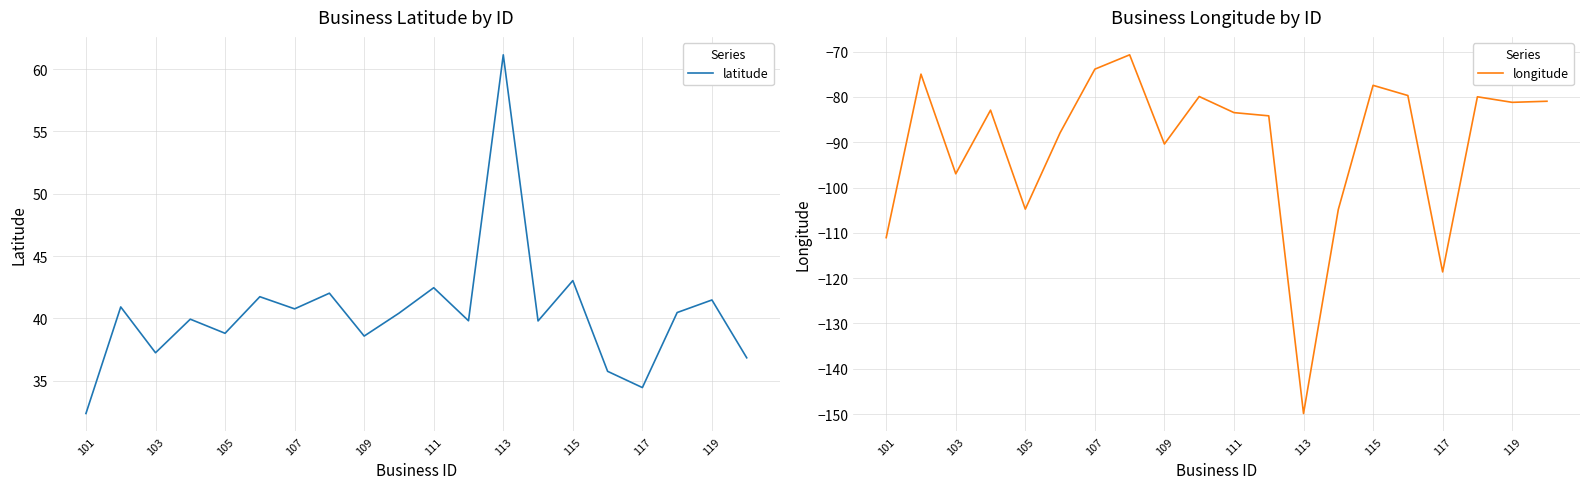

What are all the series names shown in the legend?

latitude, longitude